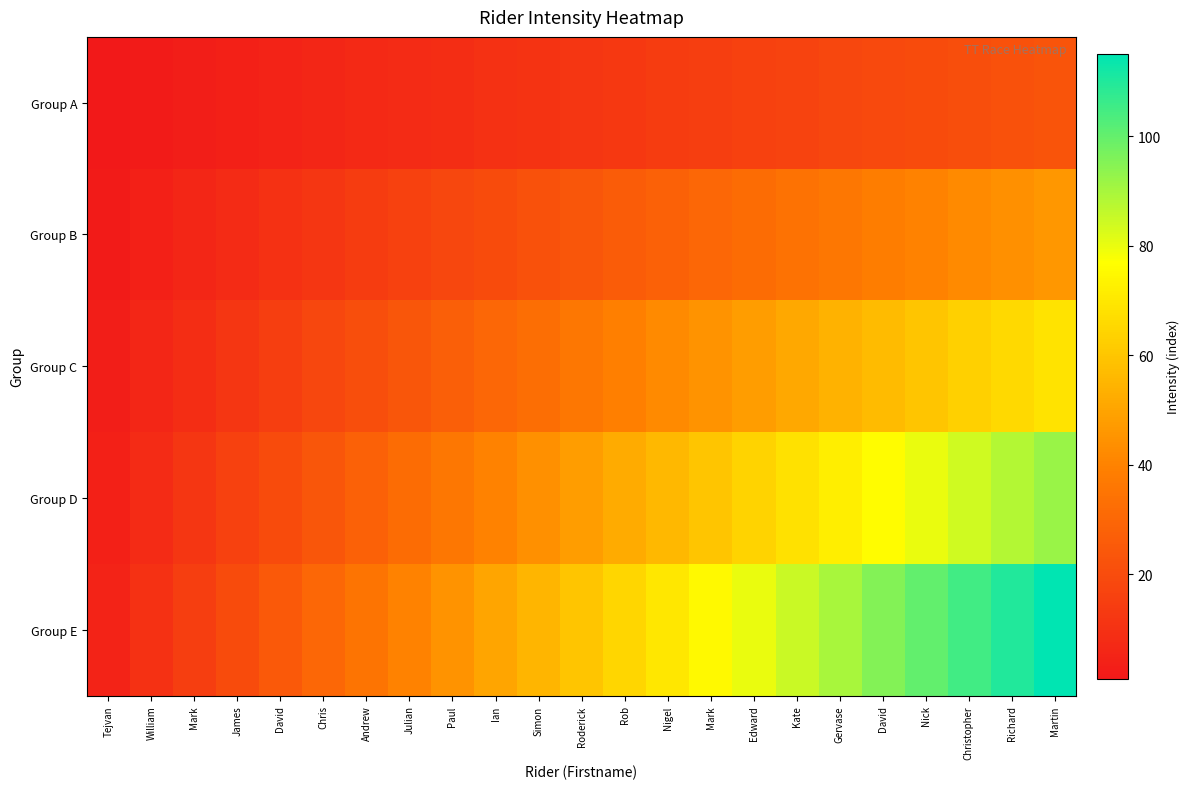

At which category is the sum across all series the highest?

Martin